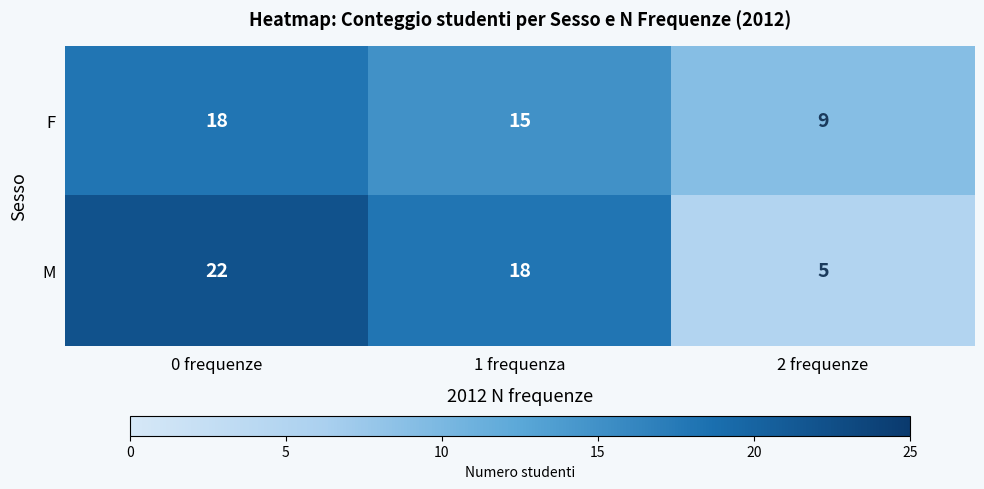

List the series in order of their overall mean, highest first.

M, F